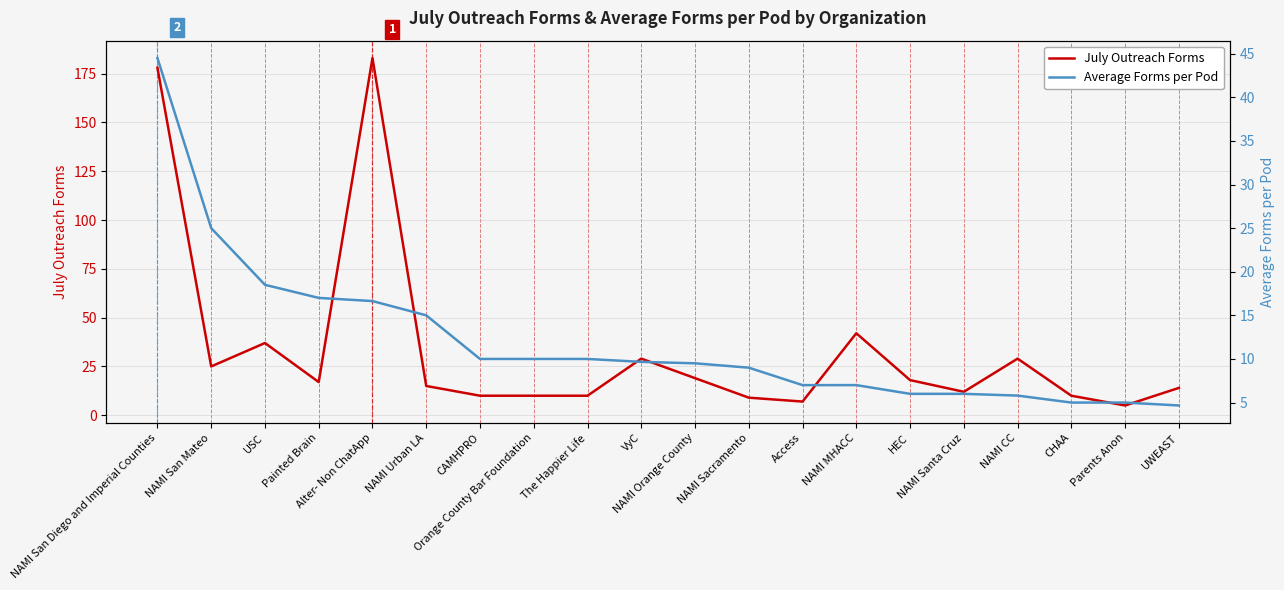

Which category has the lowest value in the July Outreach Forms series?

Parents Anon